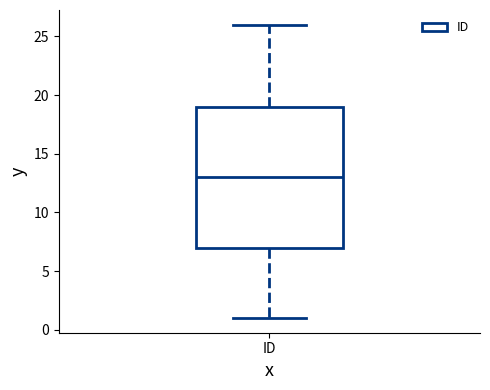

Read this box plot against the y-axis: the position of the median line, the range covered by the box, and the ends of both whiskers. The values are not printed on the chart, so give them approximately, as read against the axis.

median 13, box 7 to 19, whiskers 1 to 26